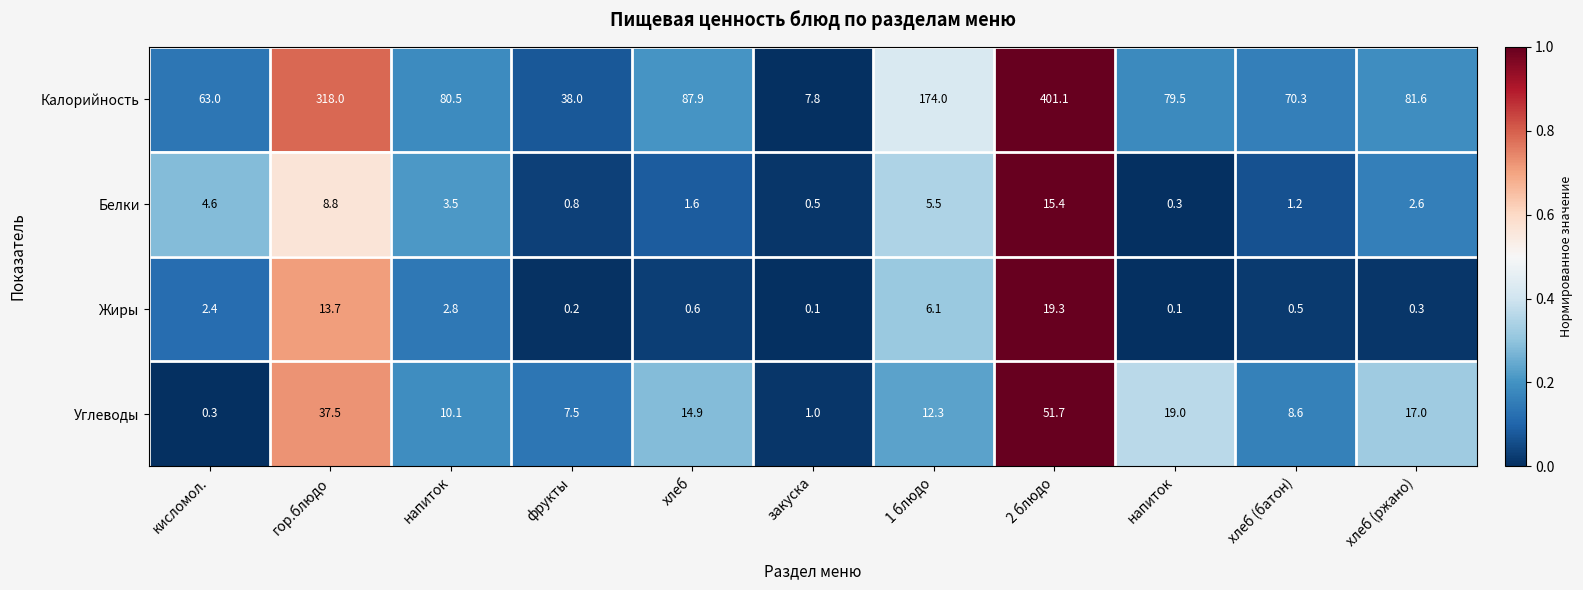

How many values in the Углеводы series are below 12?

5